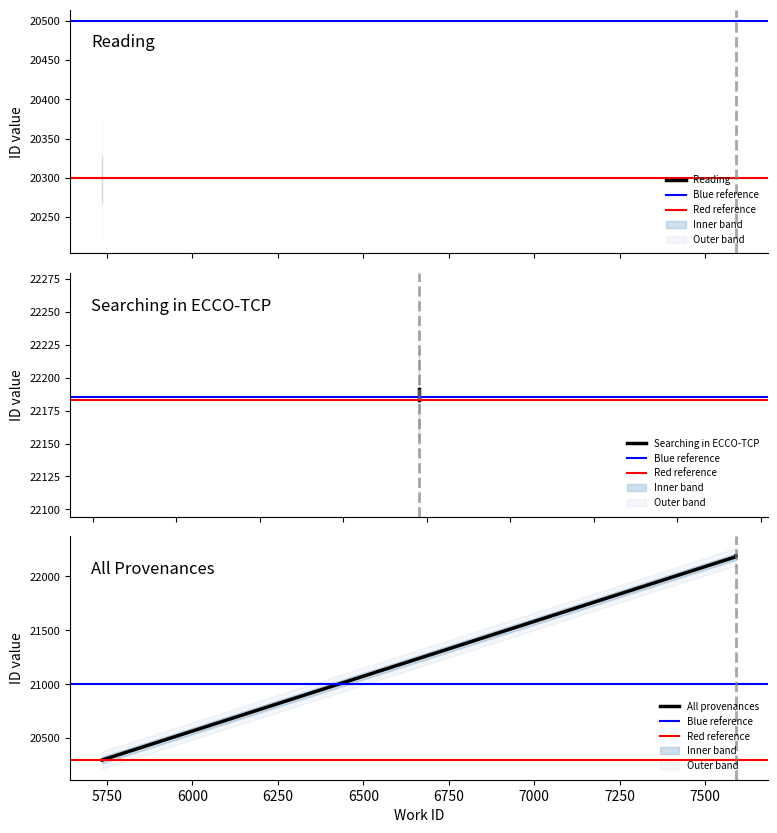

What is the sum of all values?

199683